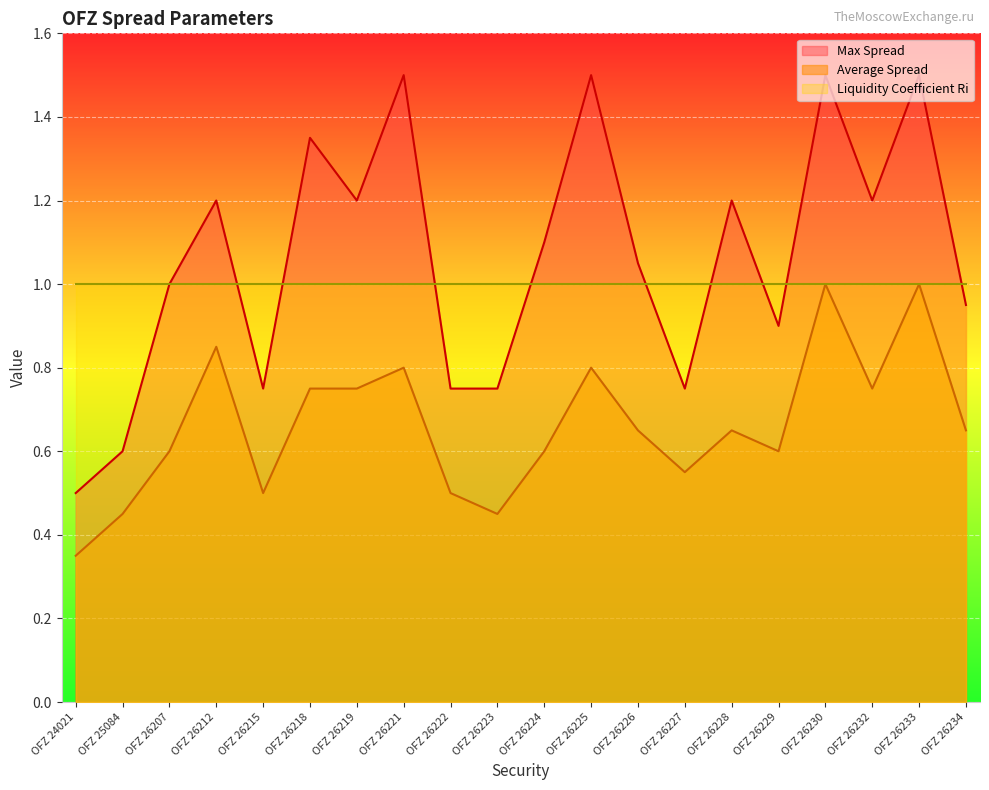

How many interior local valleys does the Average Spread series have?

5